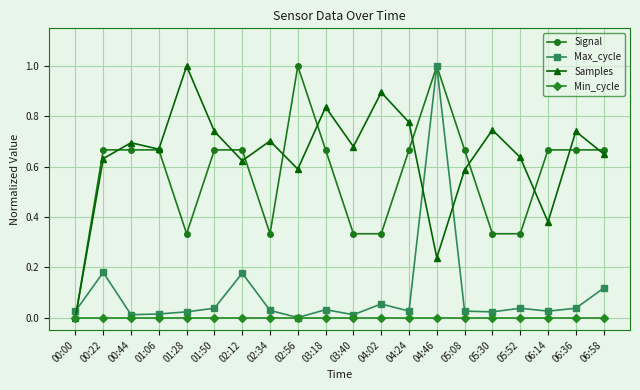

Between which two adjacent categories do Max_cycle and Samples first intersect?

00:00 and 00:22